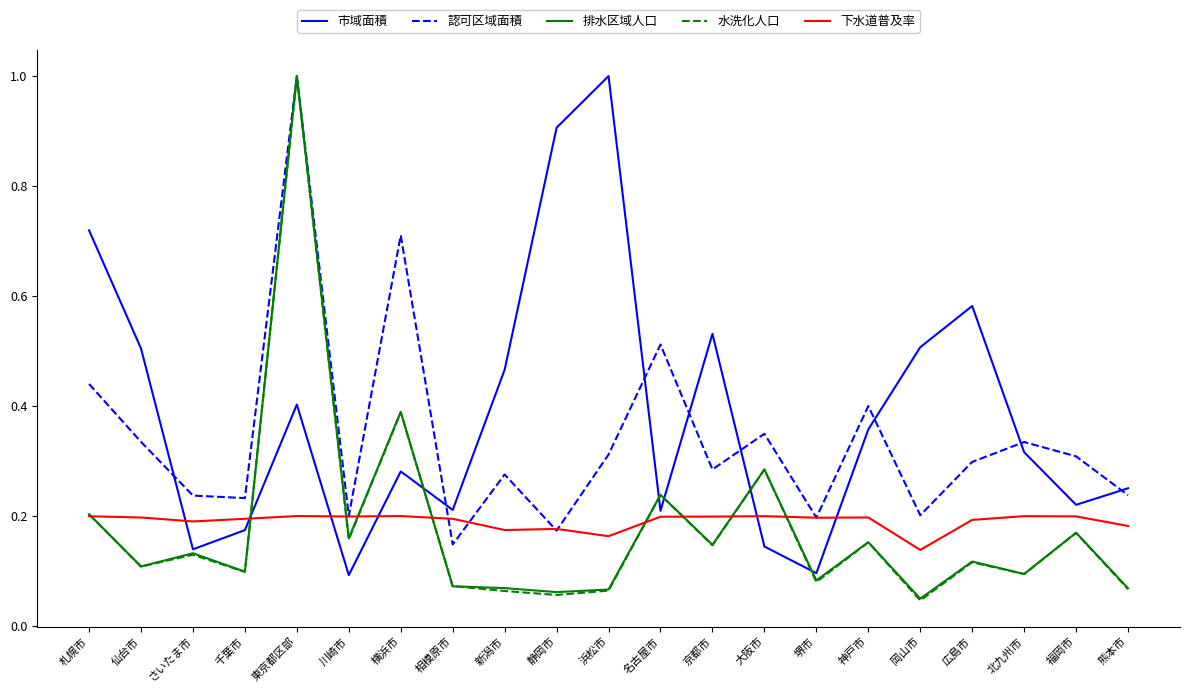

What are all the series names shown in the legend?

市域面積, 認可区域面積, 排水区域人口, 水洗化人口, 下水道普及率